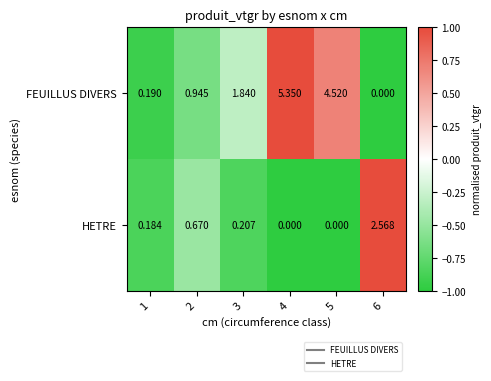

Is the value of FEUILLUS DIVERS at 2 greater than the value of HETRE at 2?

Yes